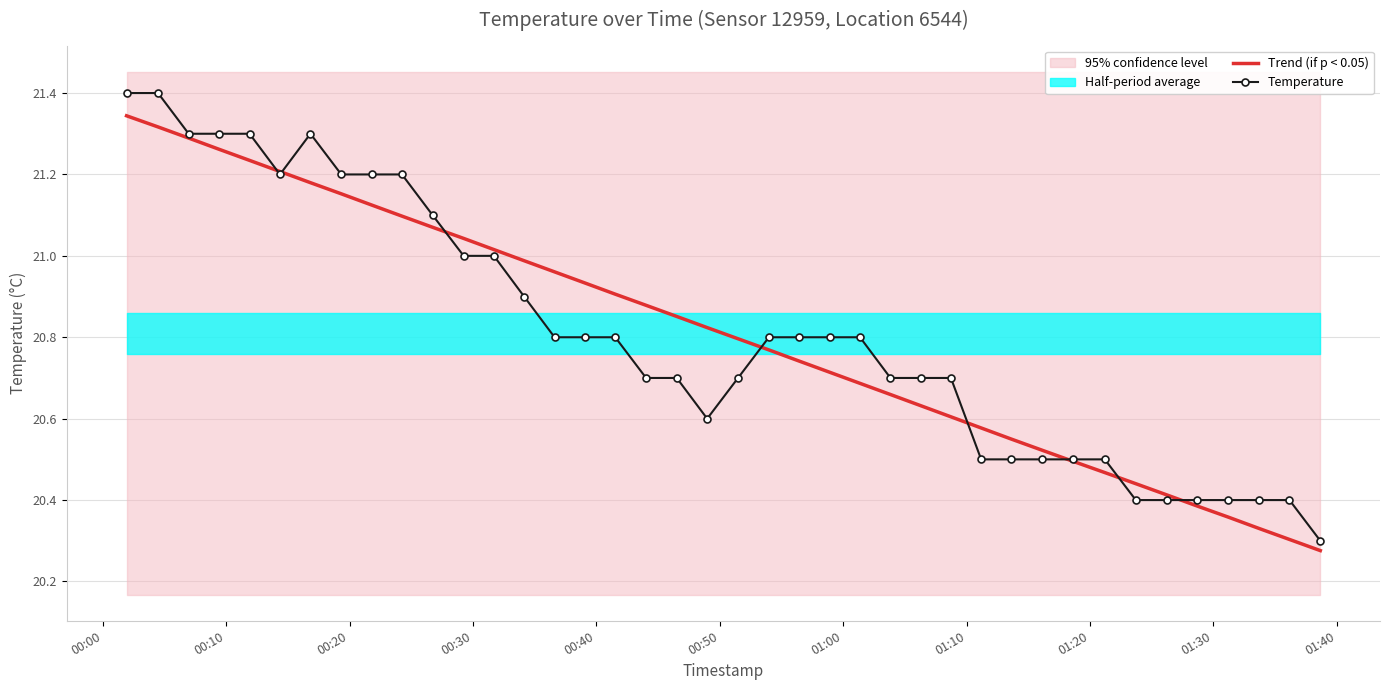

At how many categories does at least one series exceed 20?

40